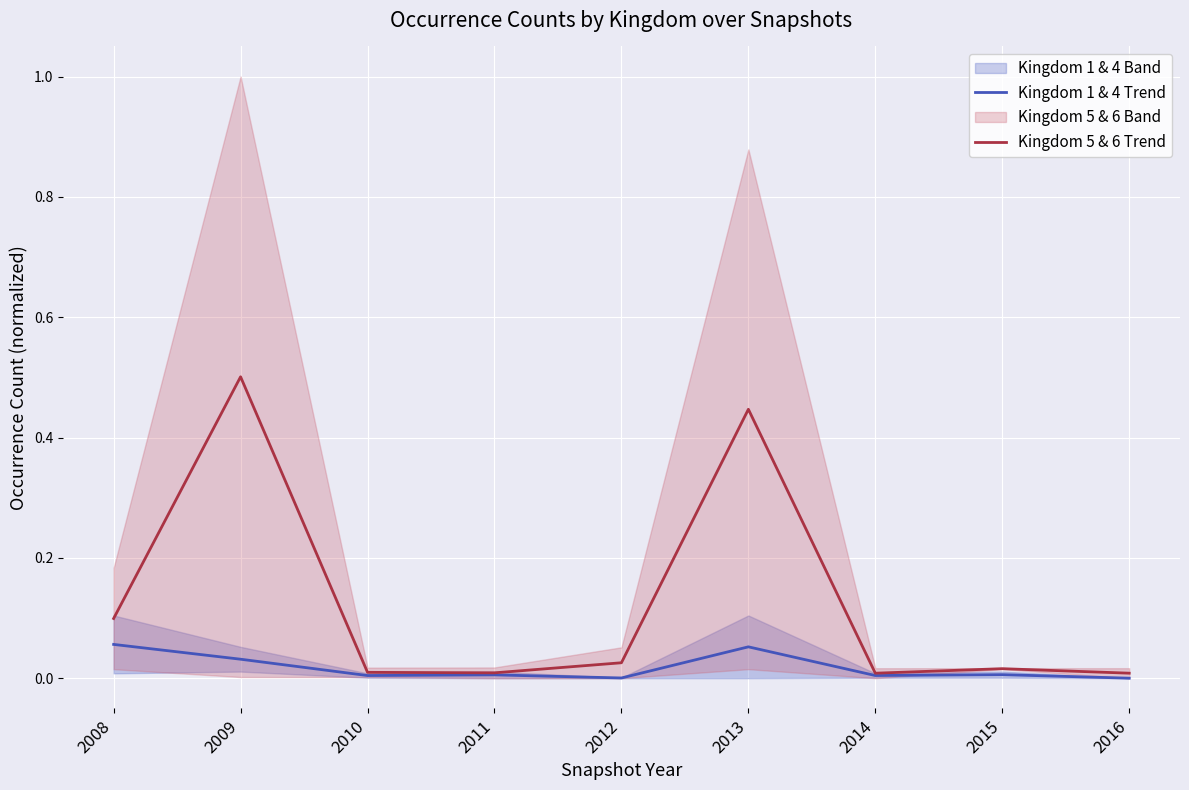

Reading left to right, extract all data points from this chart.

Kingdom 1 & 4 Trend: 2008=0.1	2009=0.0	2010=0.0	2011=0.0	2012=0.0	2013=0.1	2014=0.0	2015=0.0	2016=0.0
Kingdom 5 & 6 Trend: 2008=0.1	2009=0.5	2010=0.0	2011=0.0	2012=0.0	2013=0.4	2014=0.0	2015=0.0	2016=0.0